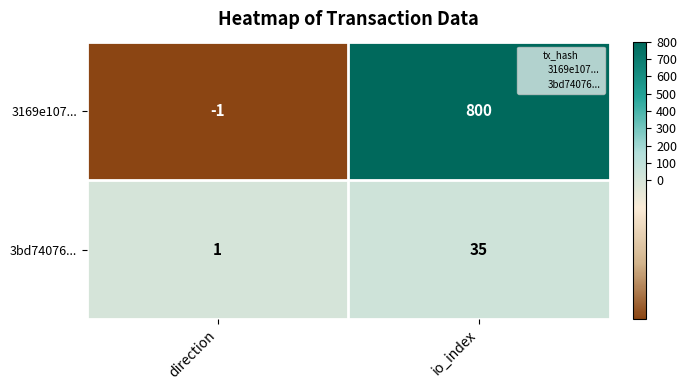

Is it true that 3169e107... equals 192 at io_index?

False